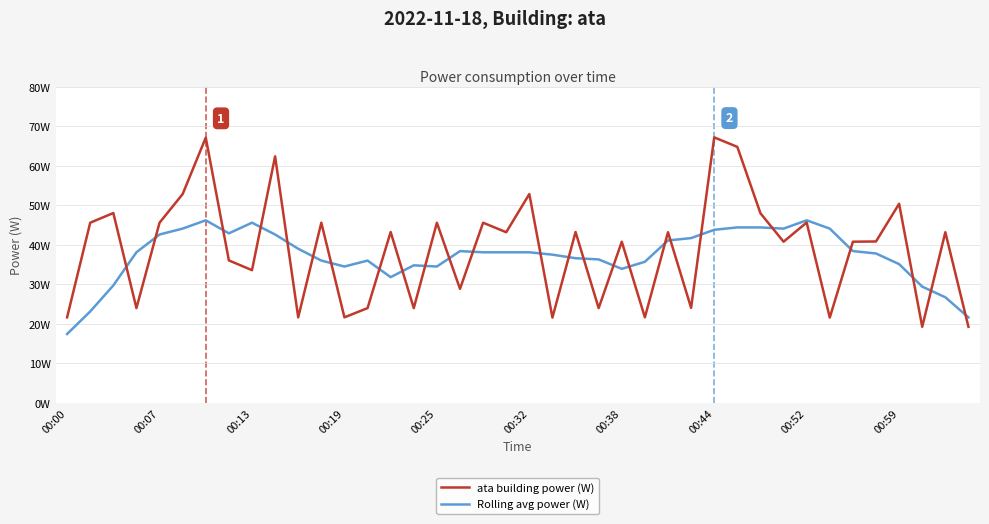

Reading left to right, what are all the values shown in this chart?

ata building power (W): 21.6	45.6	48.0	24.0	45.6	52.9	67.2	36.0	33.6	62.4	21.6	45.6	21.6	24.0	43.2	24.0	45.6	28.8	45.6	43.2	52.9	21.6	43.2	24.0	40.8	21.6	43.2	24.0	67.2	64.8	48.0	40.8	45.6	21.6	40.8	40.8	50.4	19.2	43.2	19.2
Rolling avg power (W): 17.4	23.1	29.7	38.1	42.6	44.1	46.2	42.9	45.6	42.6	39.0	36.0	34.5	36.0	31.8	34.8	34.5	38.4	38.1	38.1	38.1	37.5	36.6	36.3	33.9	35.7	41.1	41.7	43.8	44.4	44.4	44.1	46.2	44.1	38.4	37.8	35.1	29.4	26.7	21.6